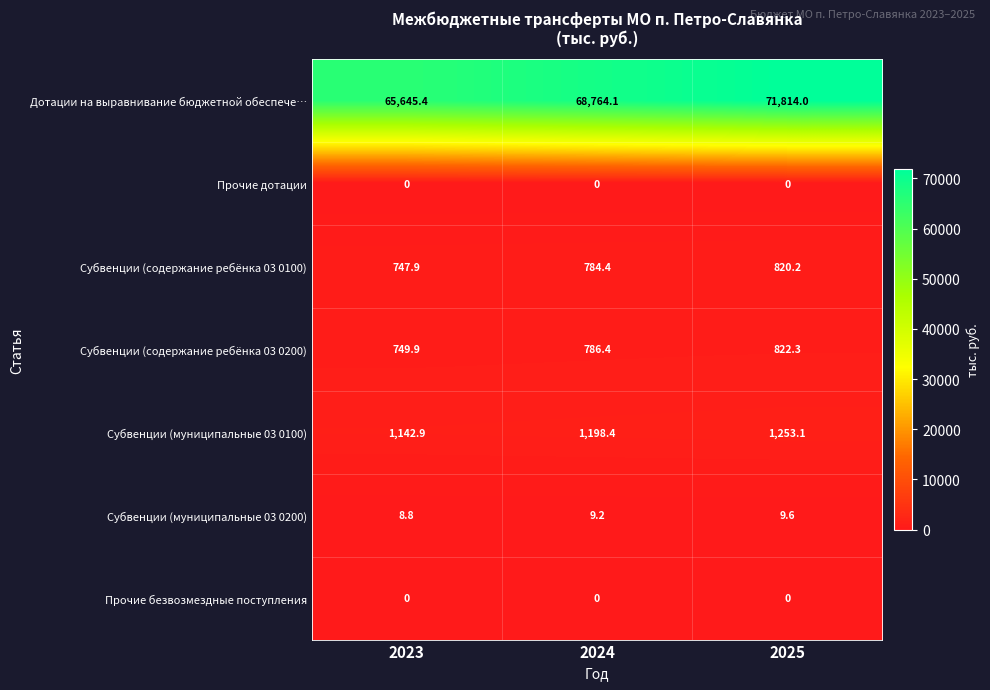

List the labels in order of Субвенции (содержание ребёнка 03 0200) value, smallest first.

2023, 2024, 2025